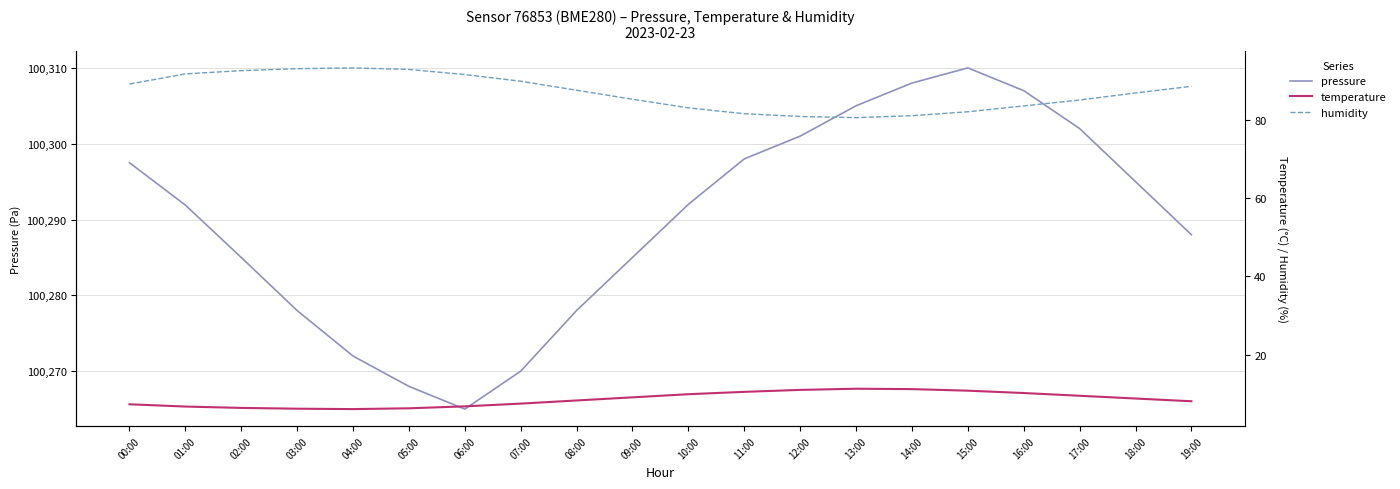

Where is the first local maximum for temperature?

13:00